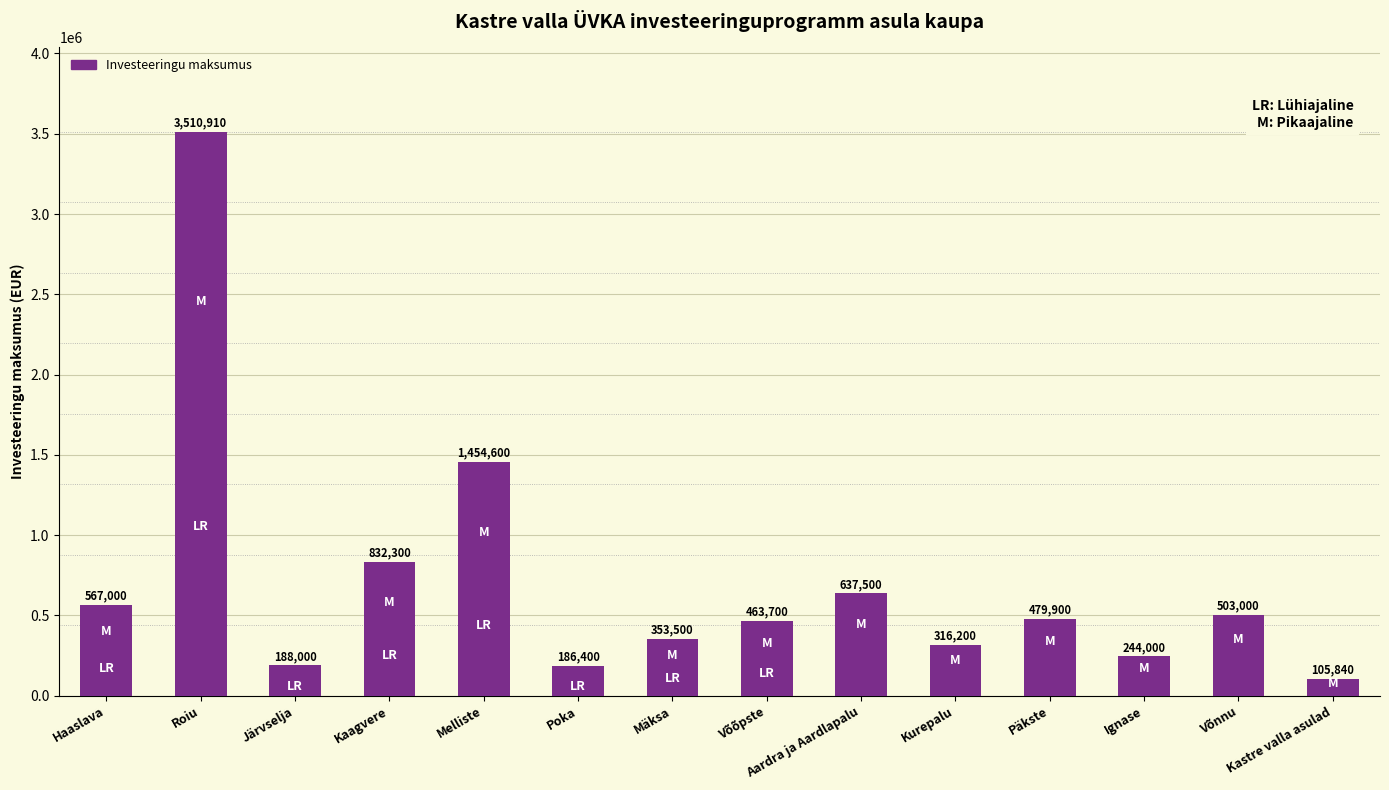

What is the average value?

703061